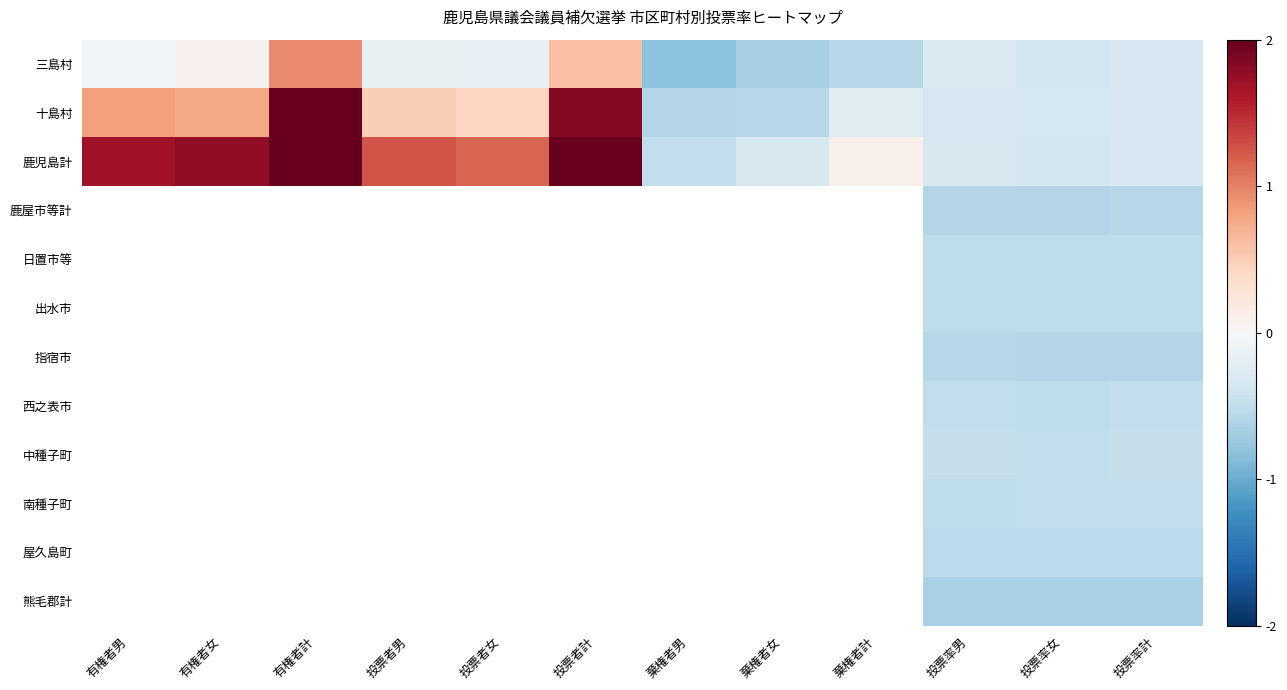

List the labels in order of 十島村 value, smallest first.

棄権者男, 棄権者女, 投票率女, 投票率計, 投票率男, 棄権者計, 投票者女, 投票者男, 有権者女, 有権者男, 投票者計, 有権者計